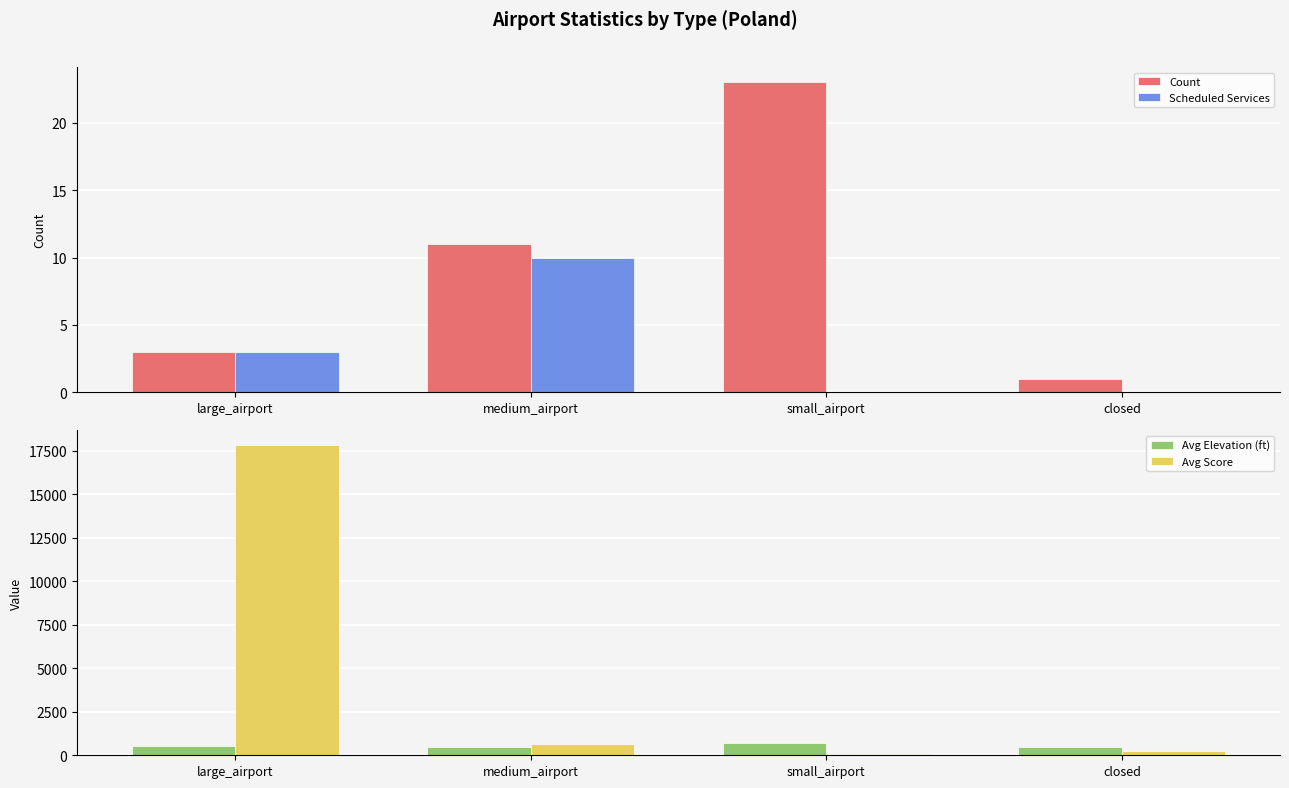

At which category is the sum across all series the highest?

large_airport